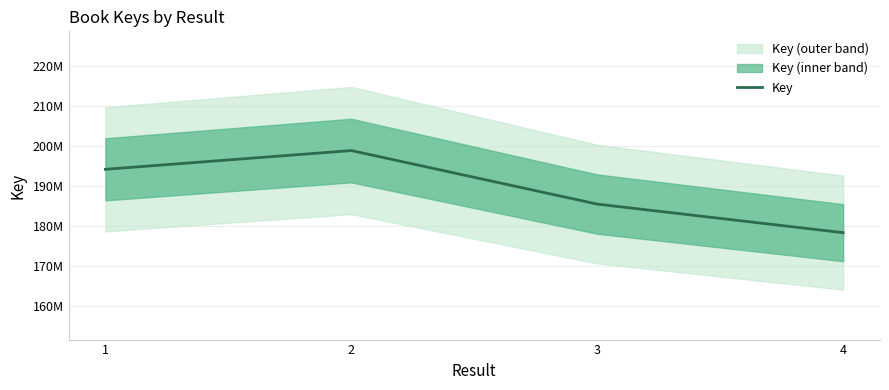

What is the minimum value shown in the chart?

178324957